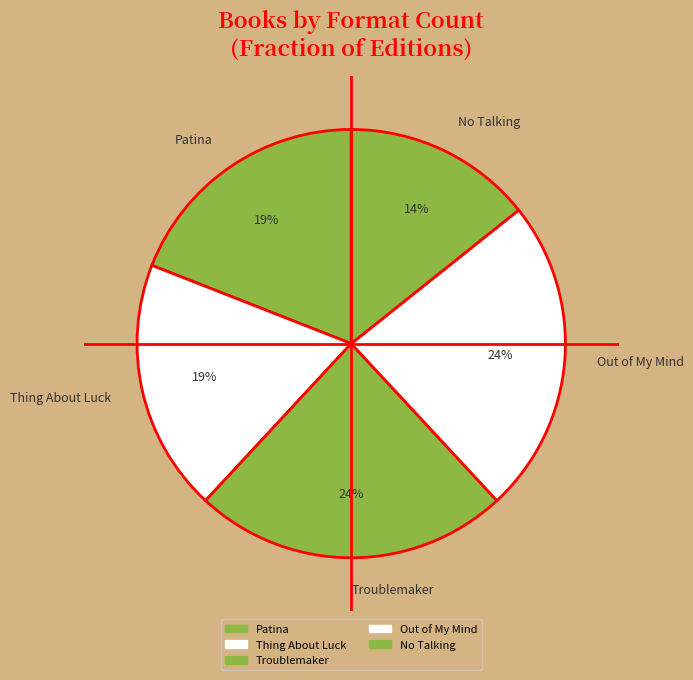

Does Out of My Mind account for over 50% of the chart?

No